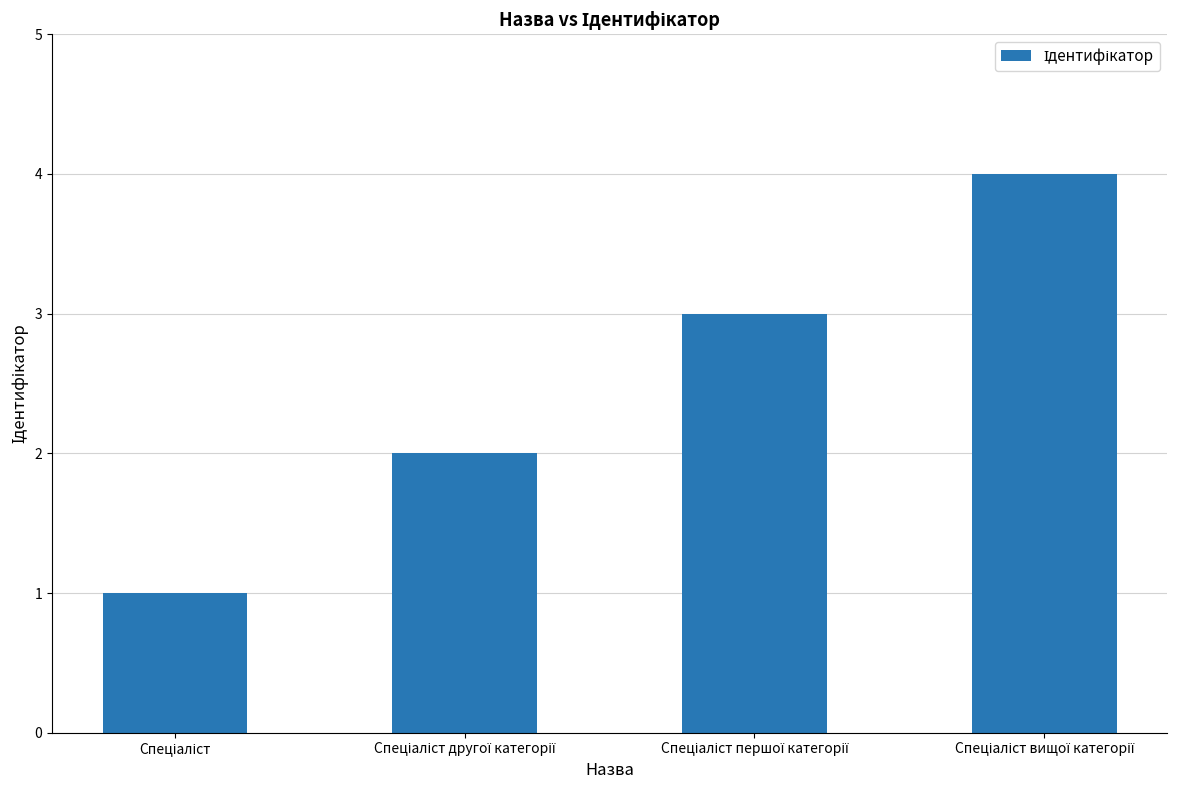

What is the sum of all values?

10